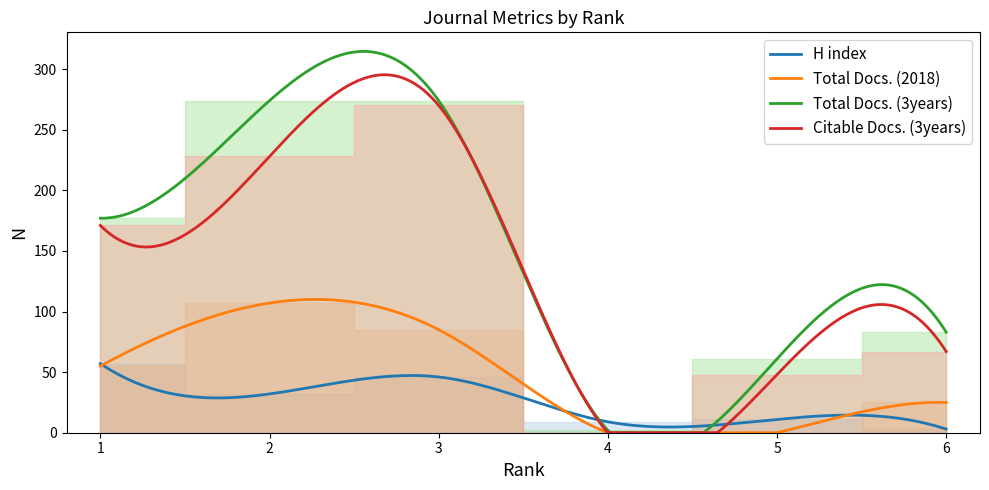

What is the difference between the highest and lowest values at 2?

242